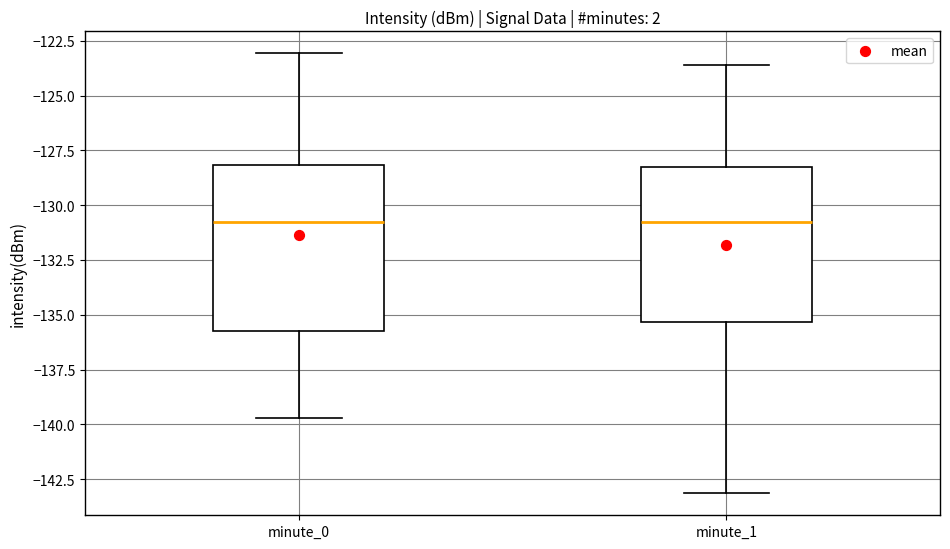

Where is the lower edge of the box for minute_0 on the y-axis? The values are not printed on the chart, so give them approximately, as read against the axis.

-136.0